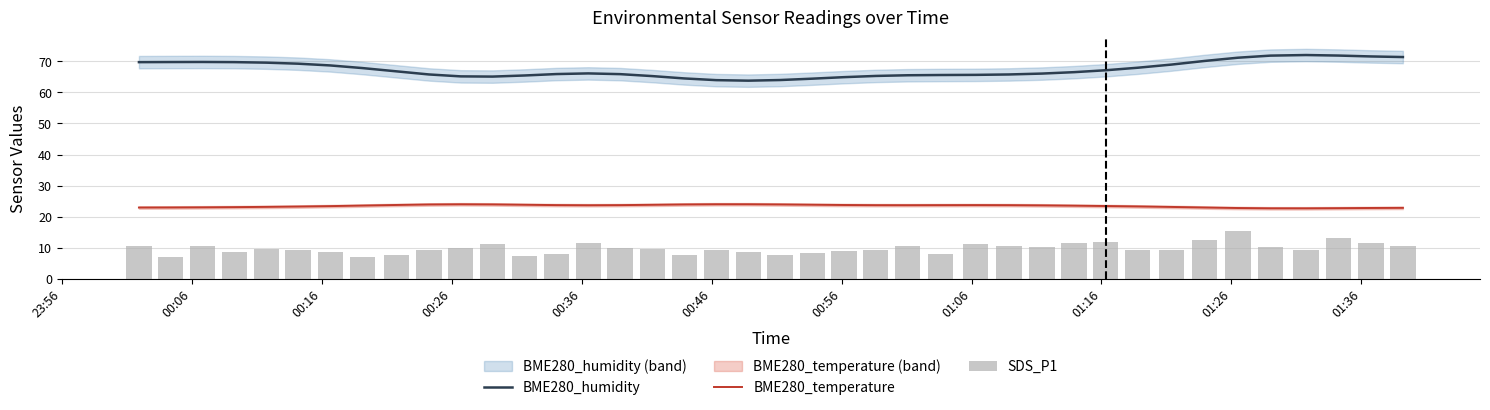

What is the highest value of the BME280_humidity series?

72.1